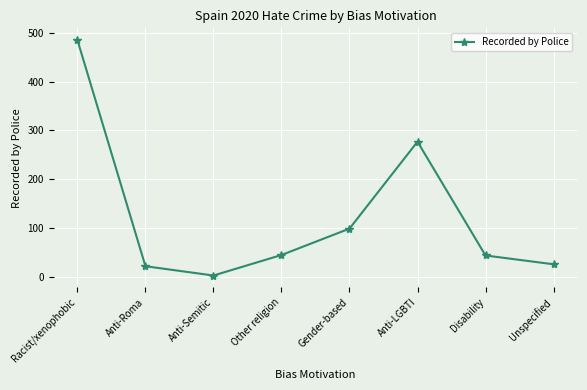

How many lines are shown in the chart?

1